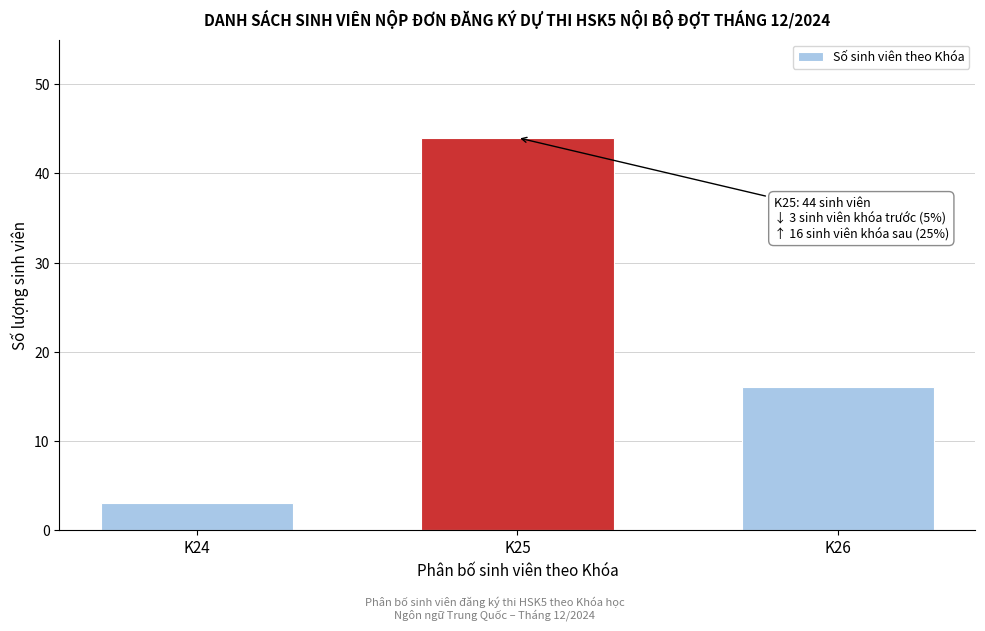

Reading right to left, what are all the values shown in this chart?

16	44	3